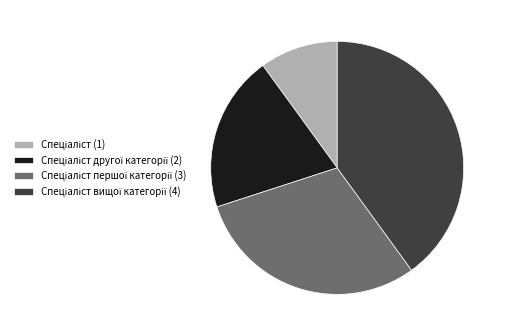

Is there a majority slice in this chart?

No